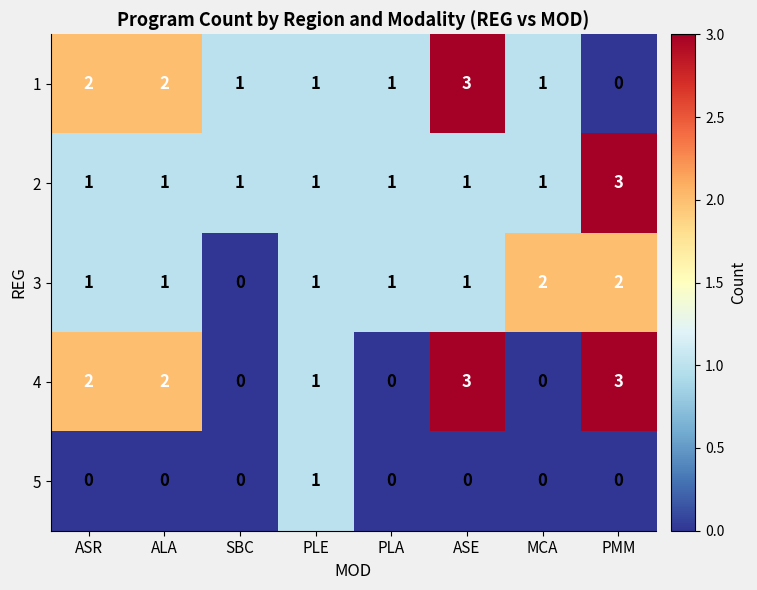

What is the total value across all series at PLE?

5